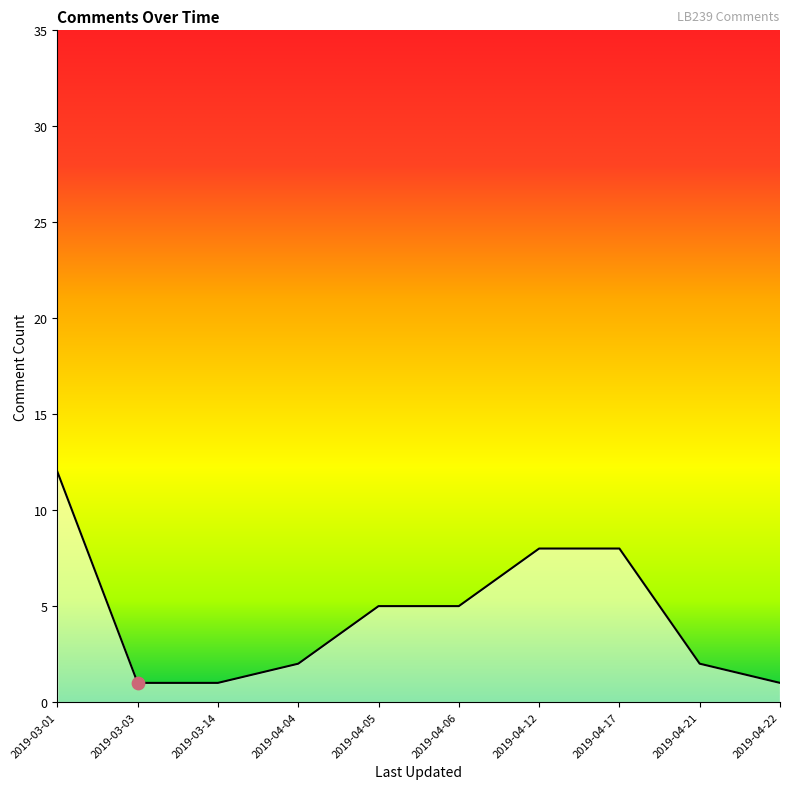

What is the change in value from 2019-04-06 to 2019-04-12?

+3